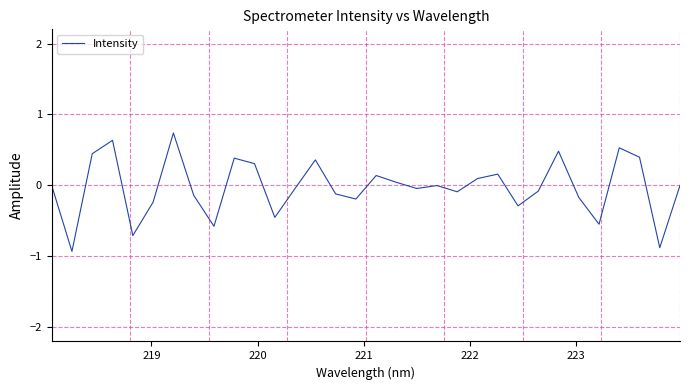

What is the difference between the maximum and minimum values?

1.7